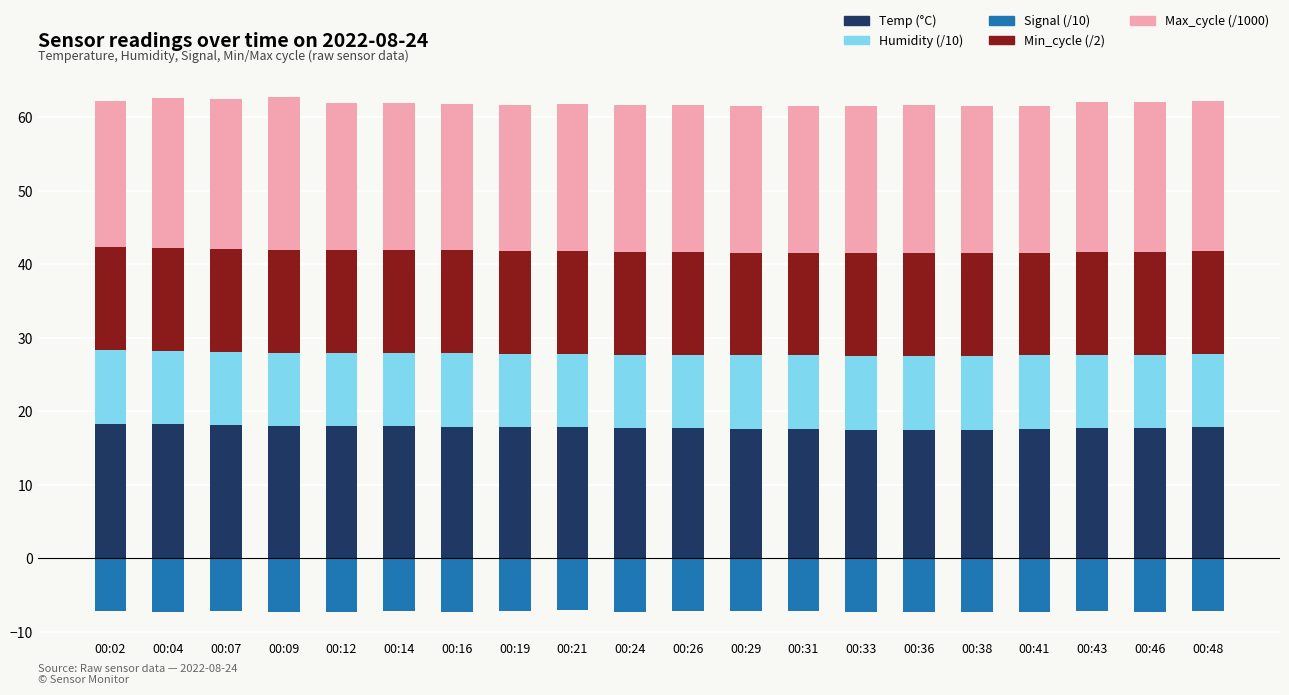

What is the difference between the maximum and minimum values in the Max_cycle (/1000) series?

0.9